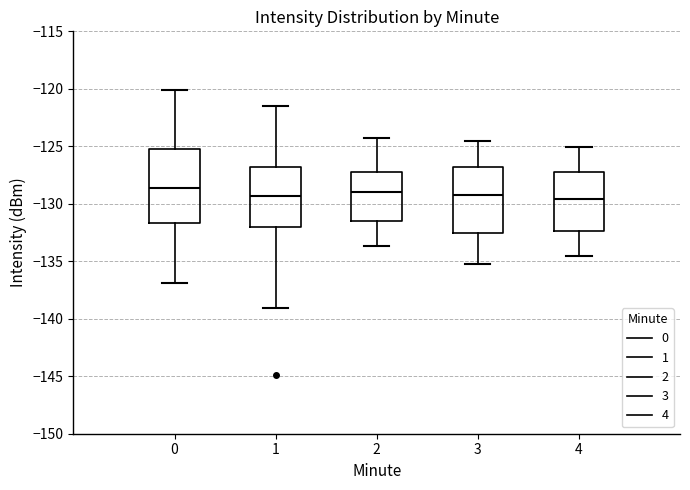

Comparing the boxes themselves (not the whiskers), which one is the tallest?

0